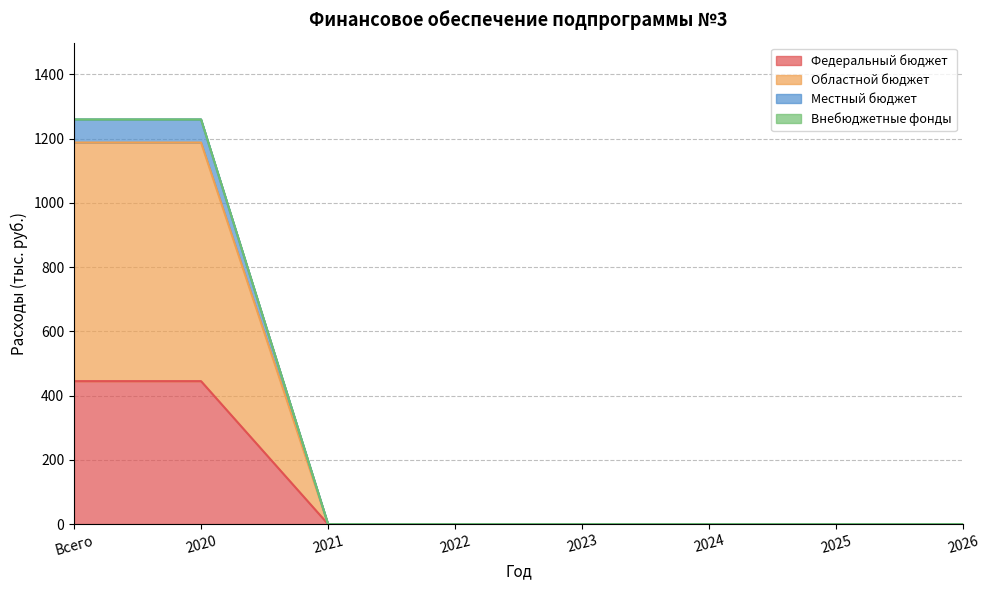

Is it true that Федеральный бюджет equals 153.4 at 2023?

False